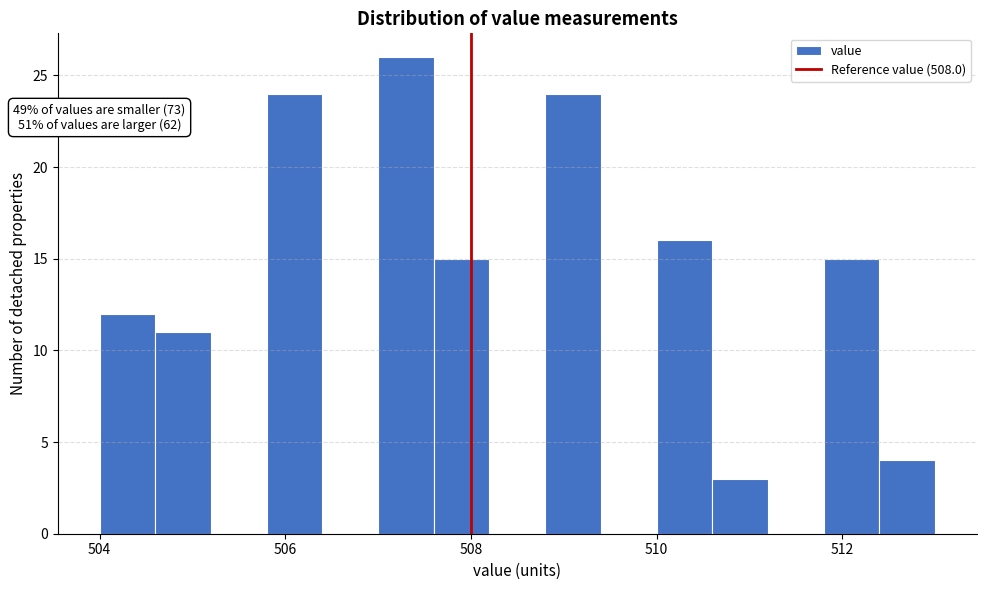

Read against the x-axis, roughly where is the centre of the tallest bar?

507.4